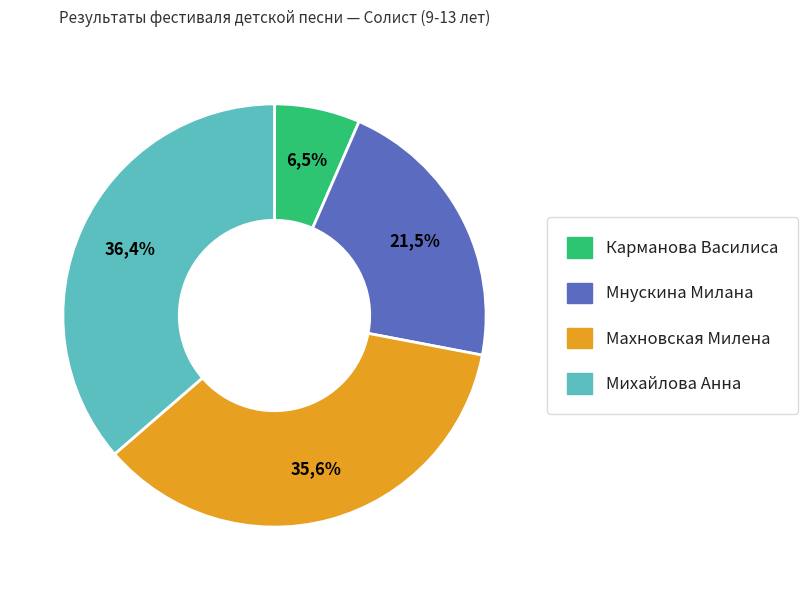

How much of the chart is everything except Карманова Василиса?

93.5%